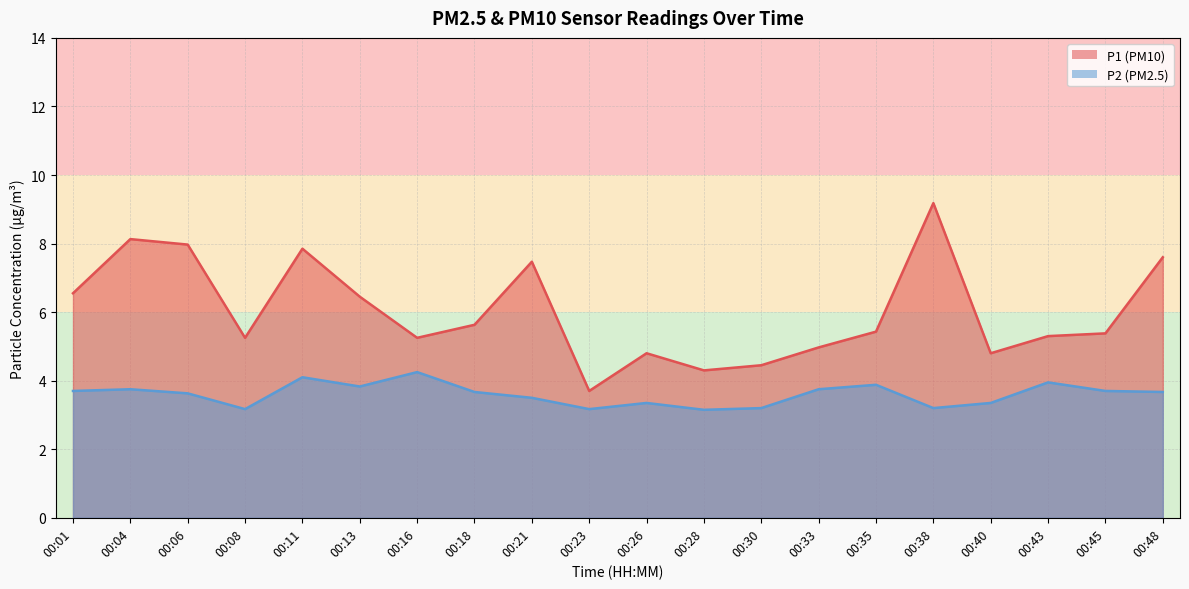

Reading right to left, transcribe all the data shown in this chart.

P1 (PM10) line: 00:48=7.6	00:45=5.4	00:43=5.3	00:40=4.8	00:38=9.2	00:35=5.4	00:33=5.0	00:30=4.5	00:28=4.3	00:26=4.8	00:23=3.7	00:21=7.5	00:18=5.6	00:16=5.2	00:13=6.5	00:11=7.8	00:08=5.2	00:06=8.0	00:04=8.1	00:01=6.5
P2 (PM2.5) line: 00:48=3.7	00:45=3.7	00:43=4.0	00:40=3.4	00:38=3.2	00:35=3.9	00:33=3.8	00:30=3.2	00:28=3.1	00:26=3.4	00:23=3.2	00:21=3.5	00:18=3.7	00:16=4.2	00:13=3.8	00:11=4.1	00:08=3.2	00:06=3.6	00:04=3.8	00:01=3.7